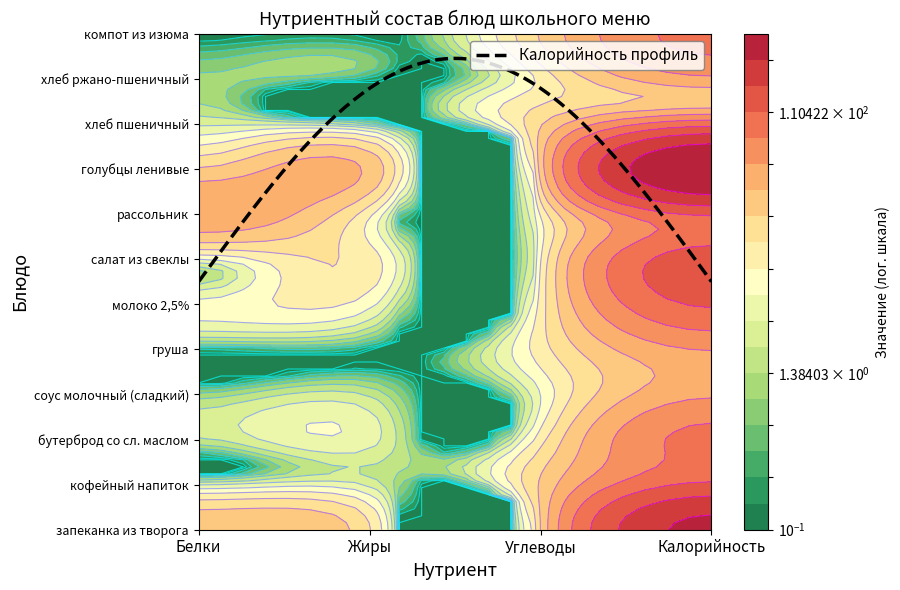

Reading left to right, extract all data points from this chart.

запеканка из творога: 27.0	13.0	18.0	299.0
кофейный напиток: 3.0	3.0	20.0	119.0
бутерброд со сл. маслом: 2.0	4.0	10.0	81.0
соус молочный (сладкий): 1.0	2.0	5.0	43.0
груша: 0.0	0.0	10.0	47.0
молоко 2,5%: 5.8	6.0	9.0	116.4
салат из свеклы: 5.0	10.0	7.0	140.0
рассольник: 43.0	9.0	8.0	118.0
голубцы ленивые: 20.0	27.0	21.0	413.0
хлеб пшеничный: 3.0	1.0	18.0	91.0
хлеб ржано-пшеничный: 1.0	0.0	9.0	42.0
компот из изюма: 0.0	0.0	20.0	82.0